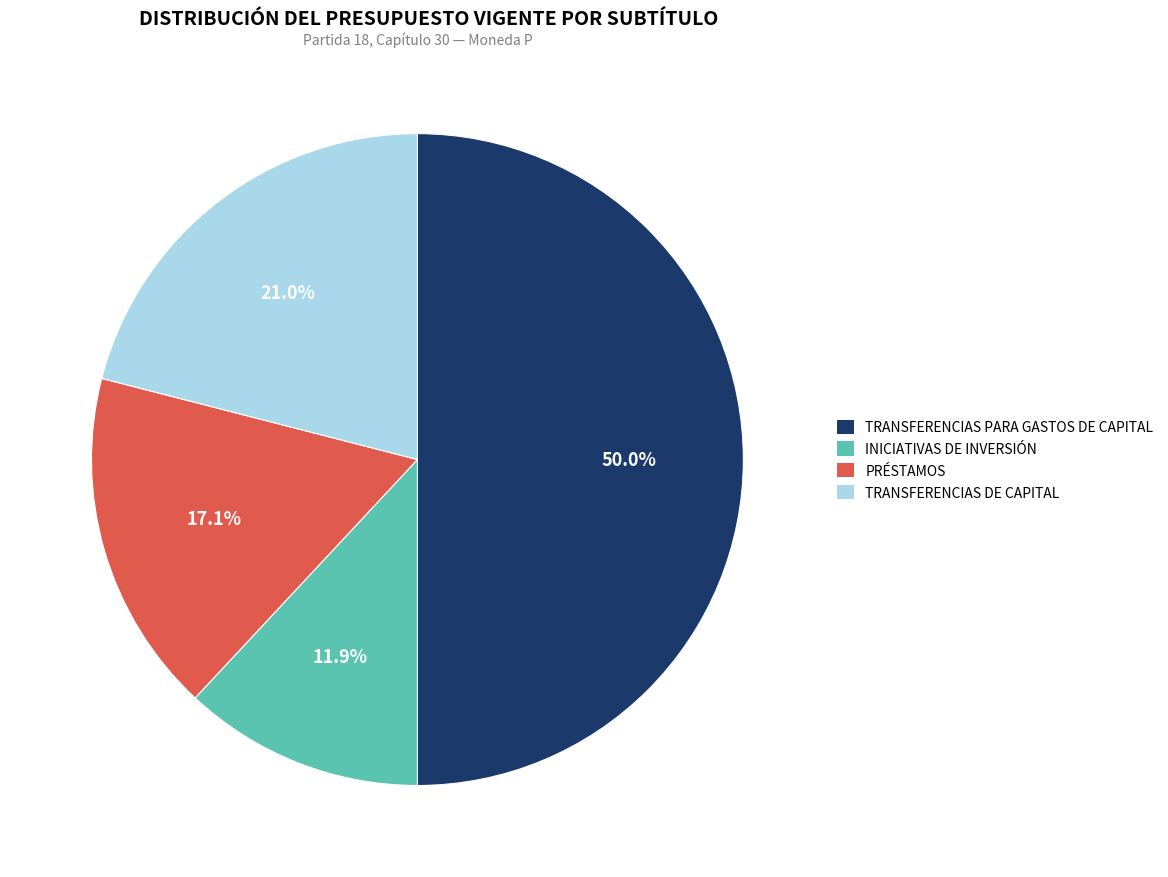

Which category has the biggest portion of the pie?

TRANSFERENCIAS PARA GASTOS DE CAPITAL